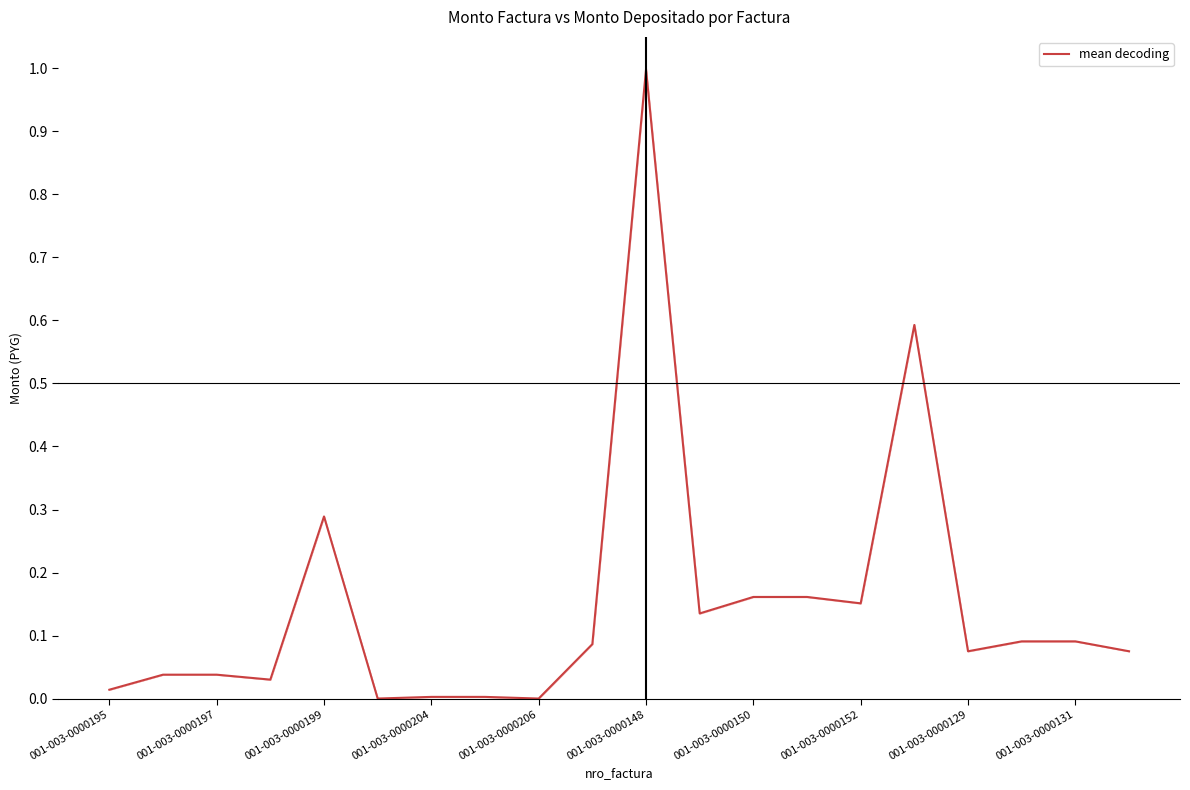

True or false: mean decoding has a value of 0.1 at 001-003-0000199.

False